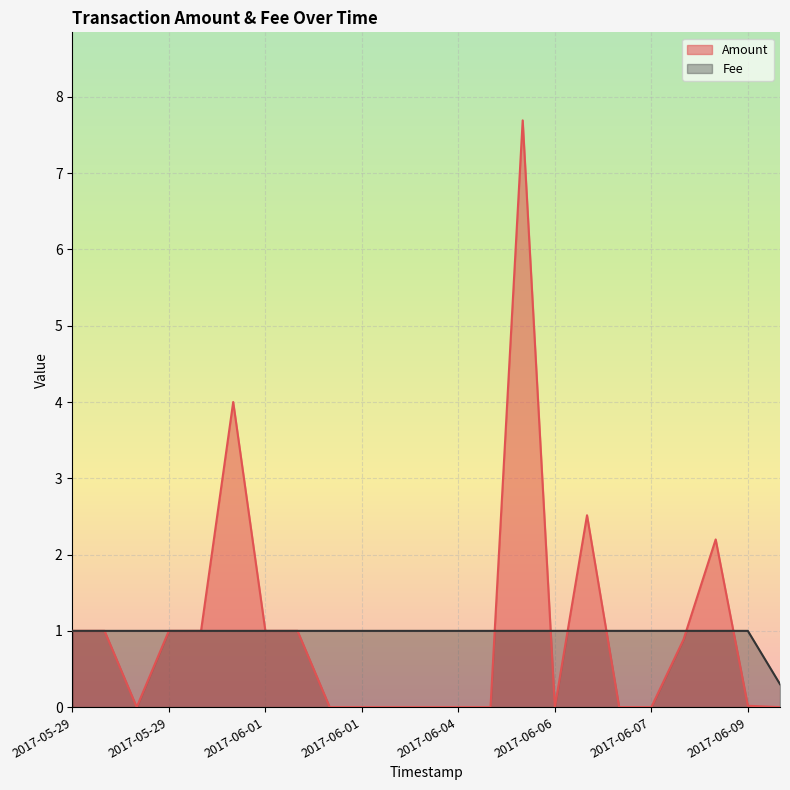

Is the value of Amount at 2017-05-29 greater than the value of Fee at 2017-06-01?

No